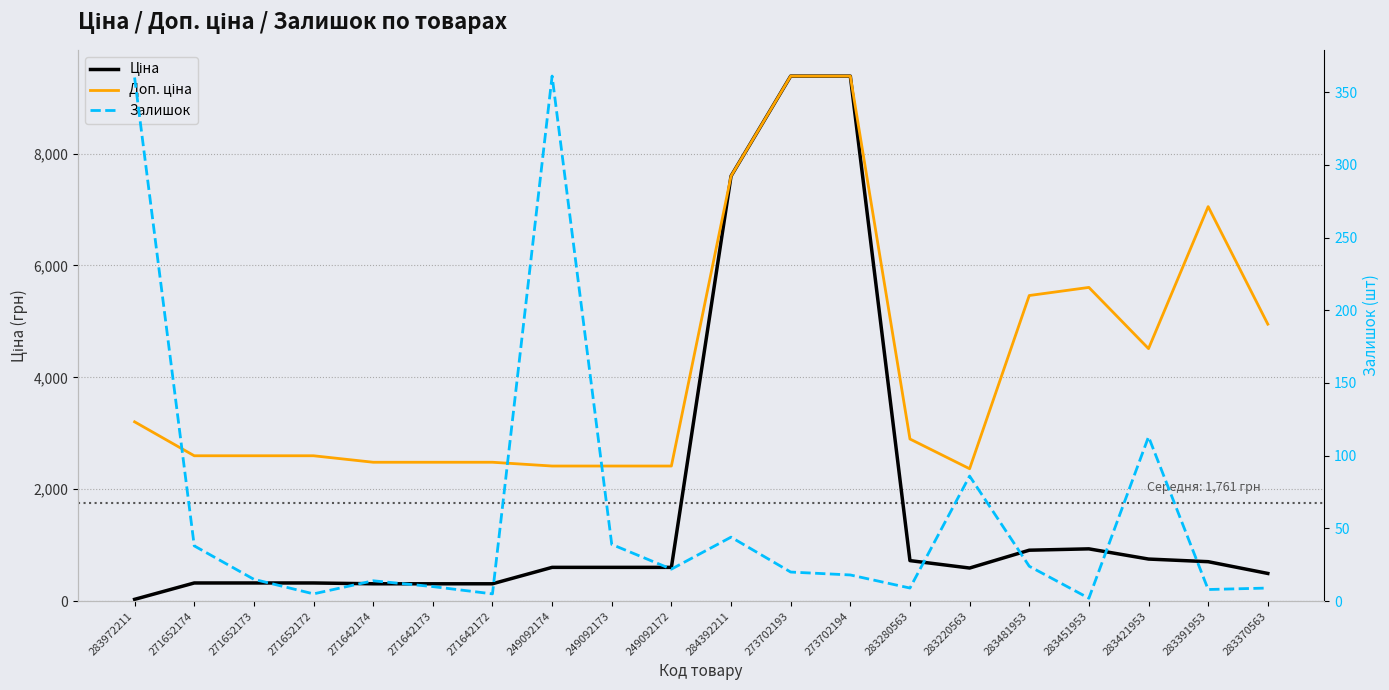

What is the sum of the Залишок values at 271652173 and 283972211?

375.0